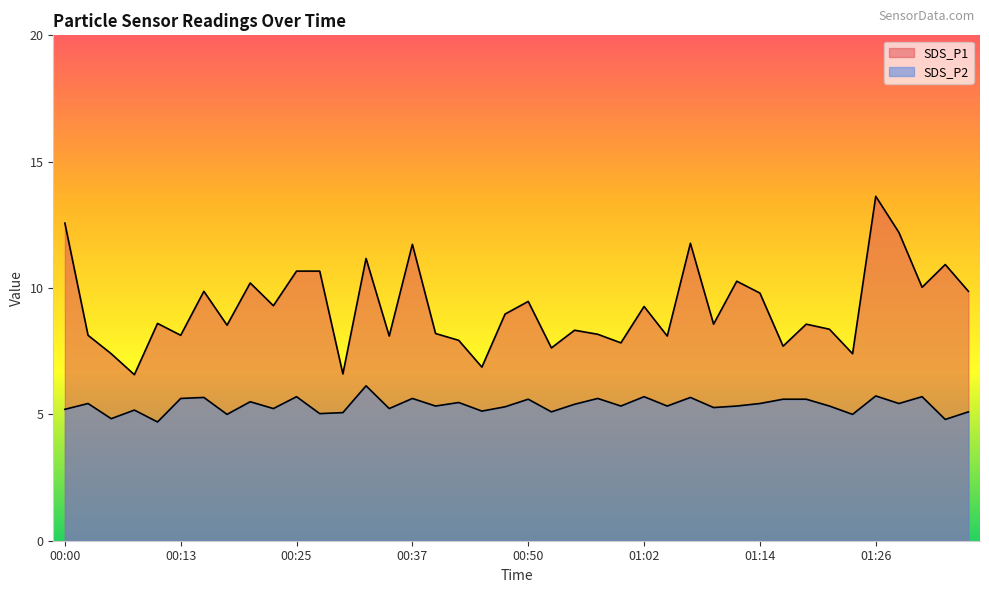

Rank the series by their average value, from lowest to highest.

SDS_P2, SDS_P1